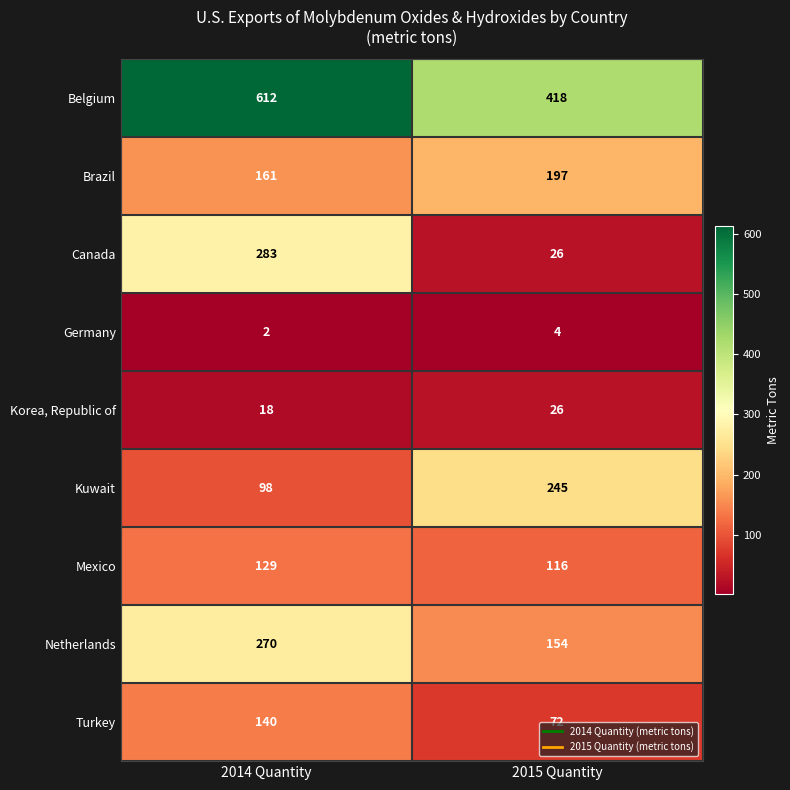

What is the sum of all Kuwait values?

343